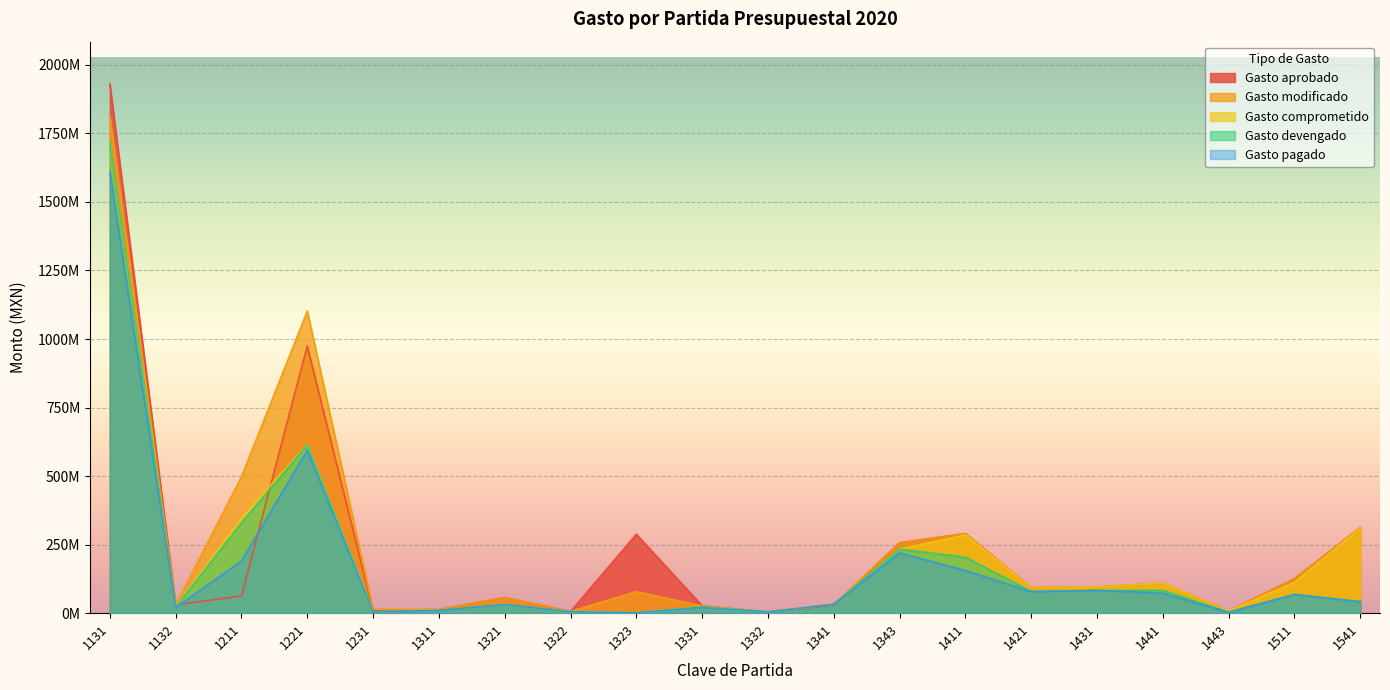

What is the difference between the maximum and second lowest values in the Gasto modificado series?

1805755976